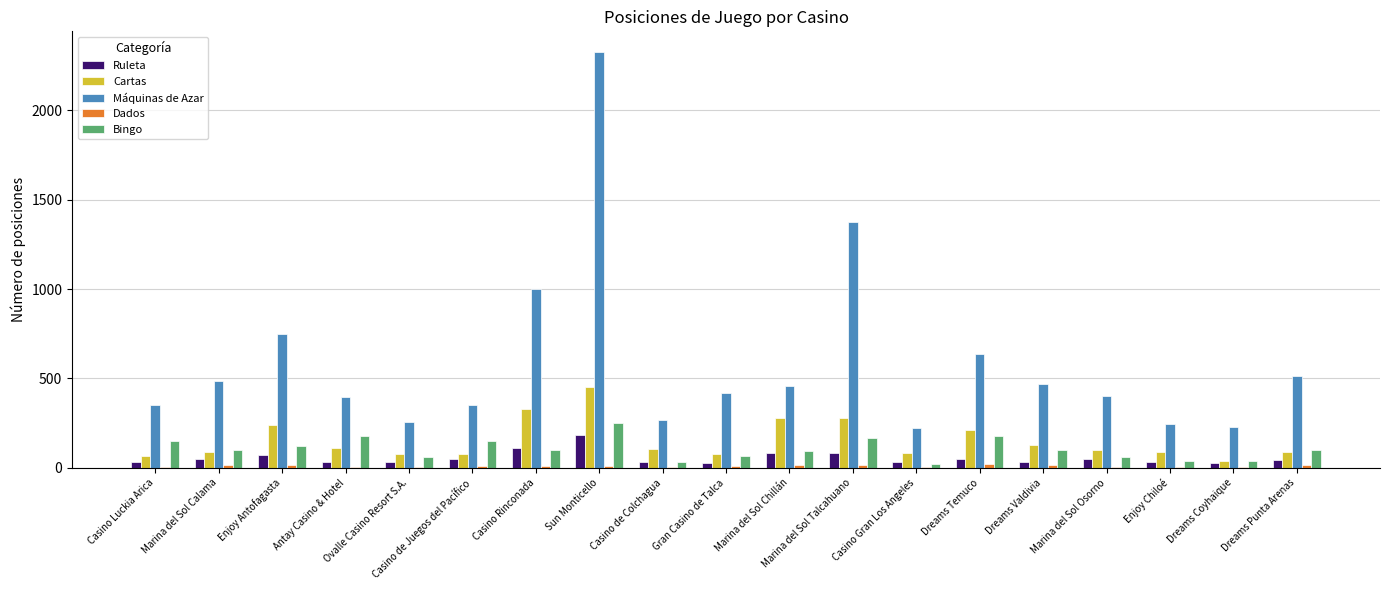

At which label does Máquinas de Azar reach its peak?

Sun Monticello